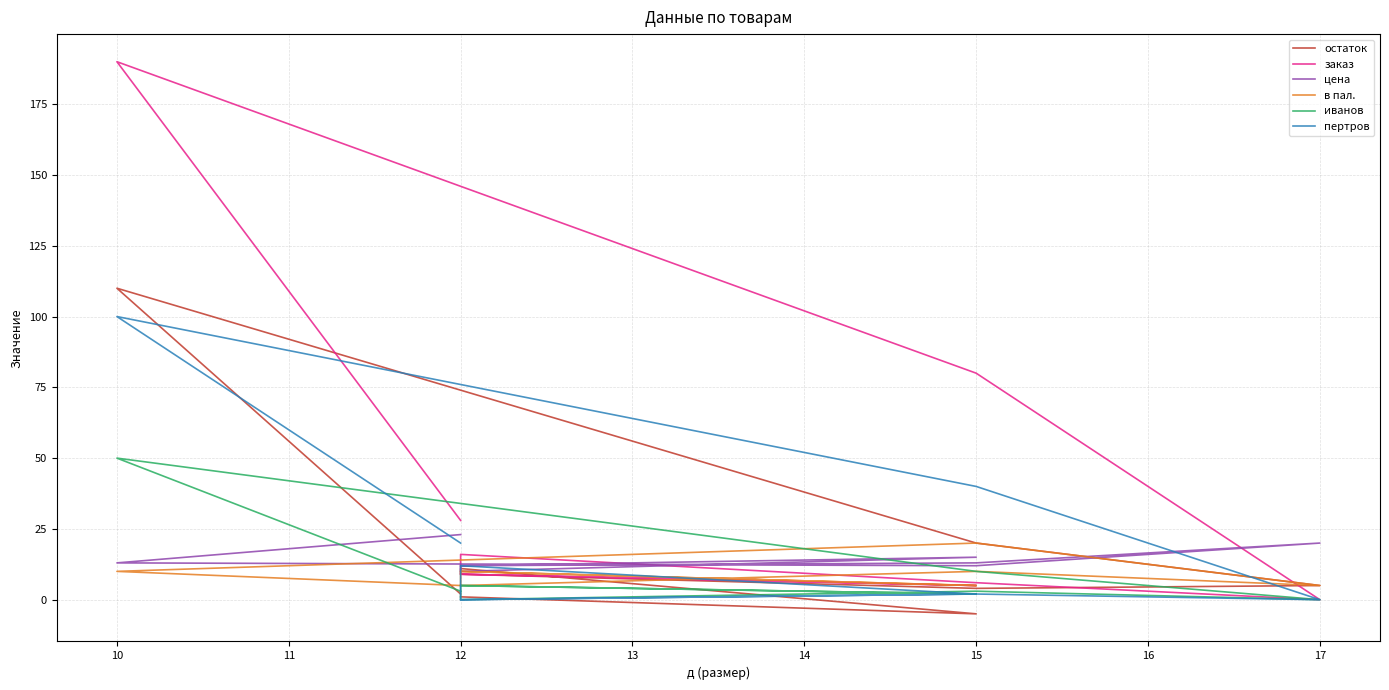

Which series has the largest range (max minus min)?

заказ